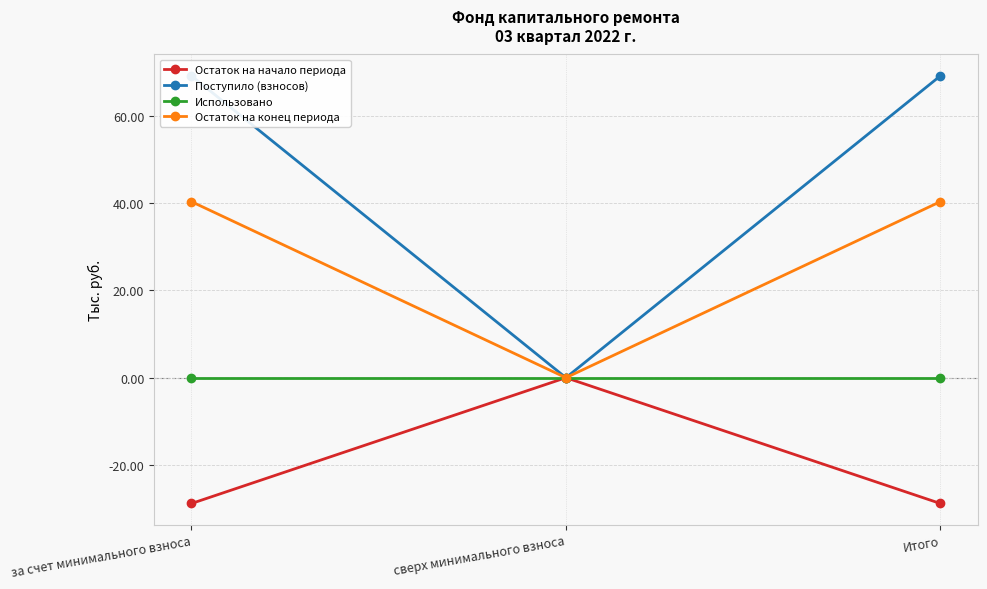

How many data points in Поступило (взносов) are above 69?

2